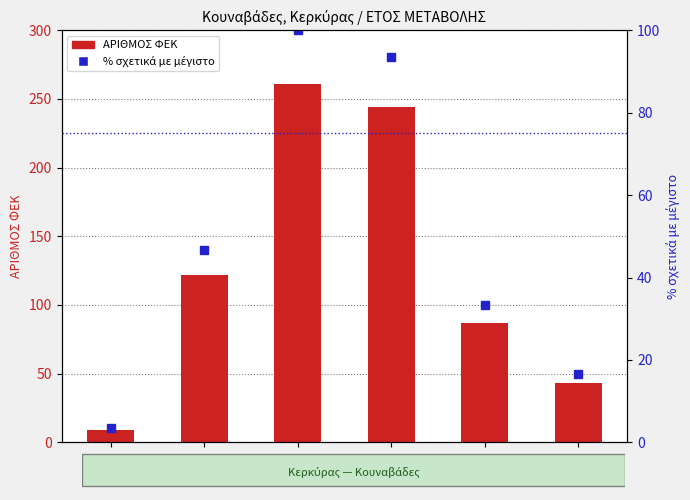

Between 1912 and 2010, which is larger?

1912